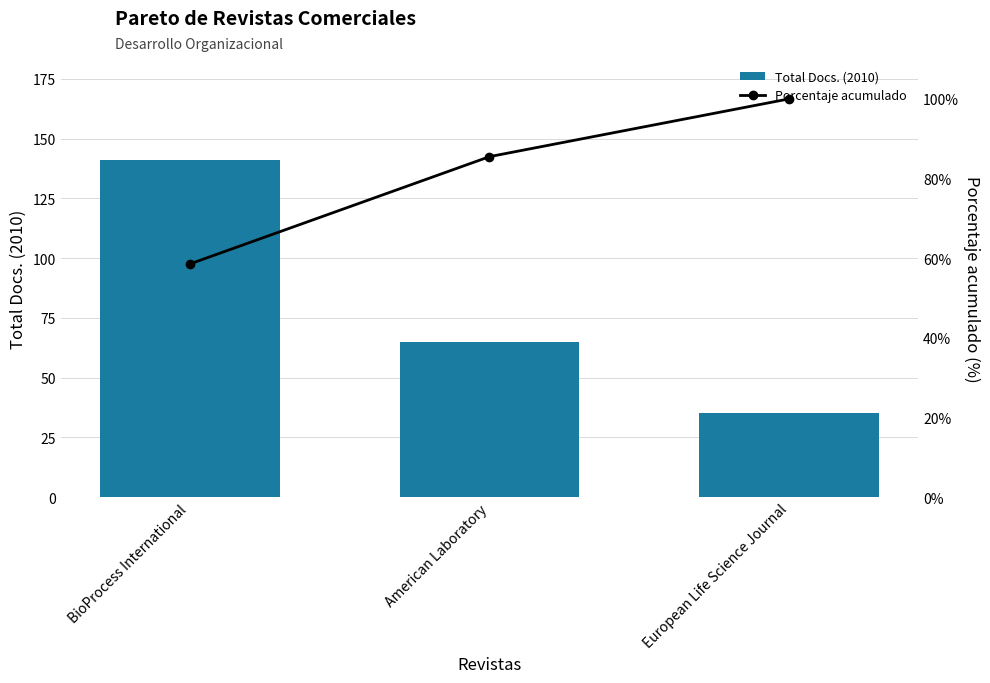

What is the highest value of the Total Docs. (2010) series?

141